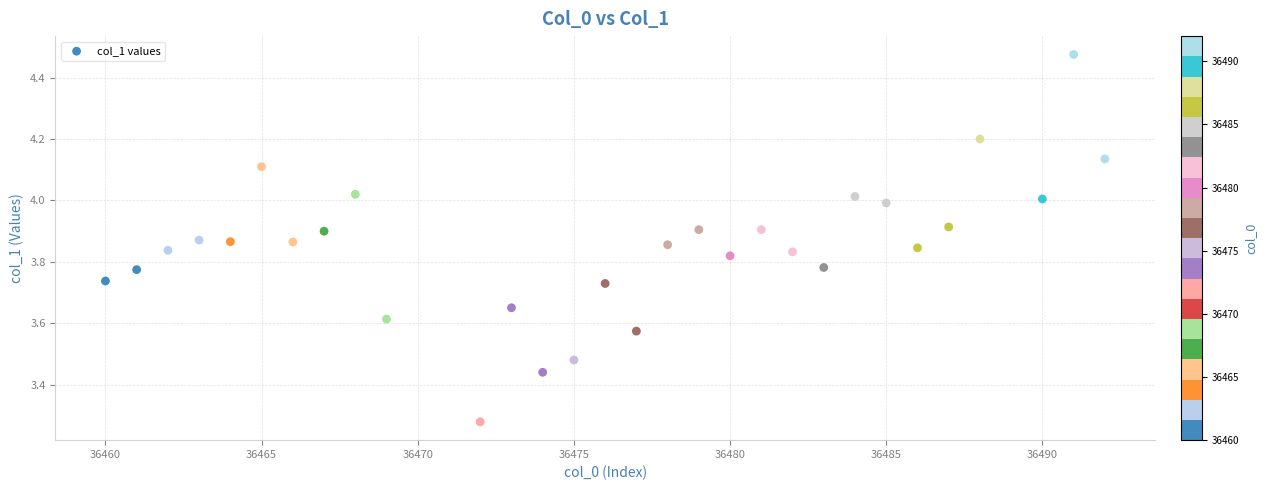

What is the range of X values (max minus min)?

32.0